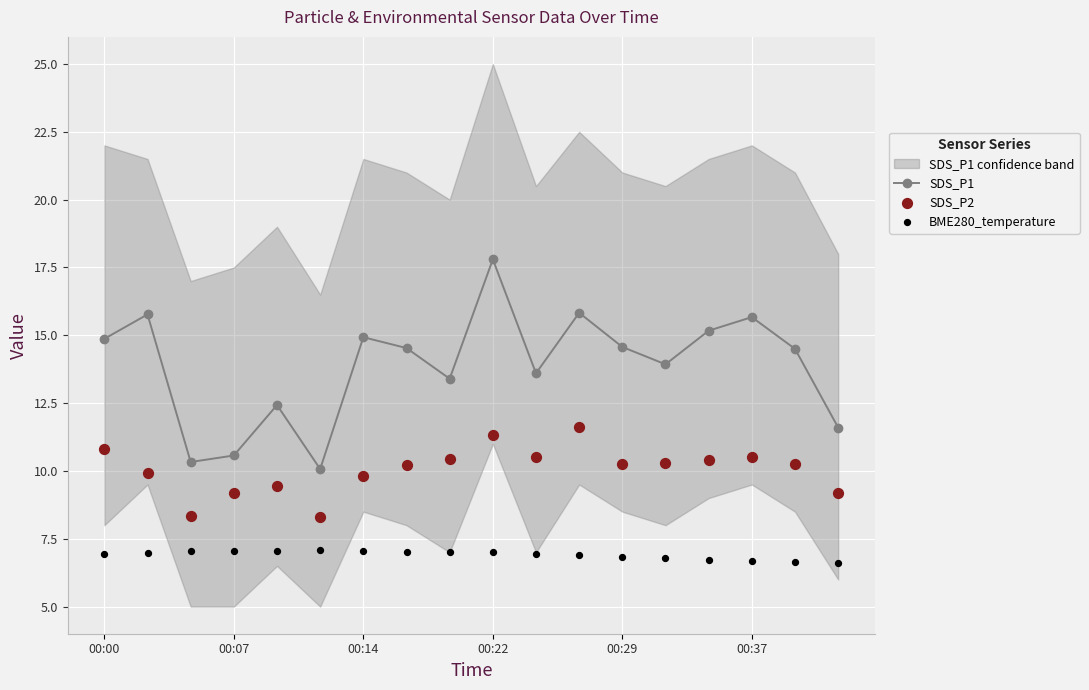

Which series contains the highest Y value?

SDS_P1